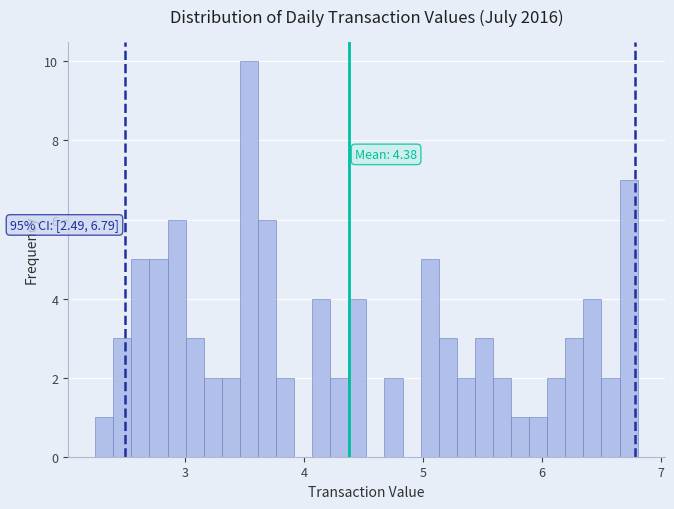

Around what value on the x-axis is the tallest bar? Give the approximate position of its centre, as read against the axis.

3.5